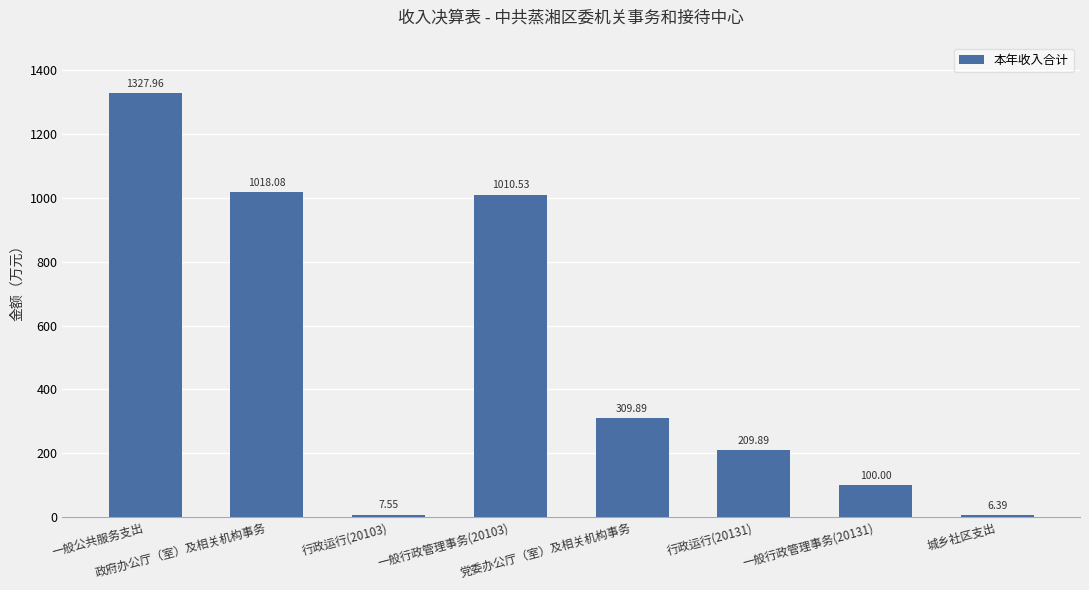

What is the greatest value displayed?

1328.0